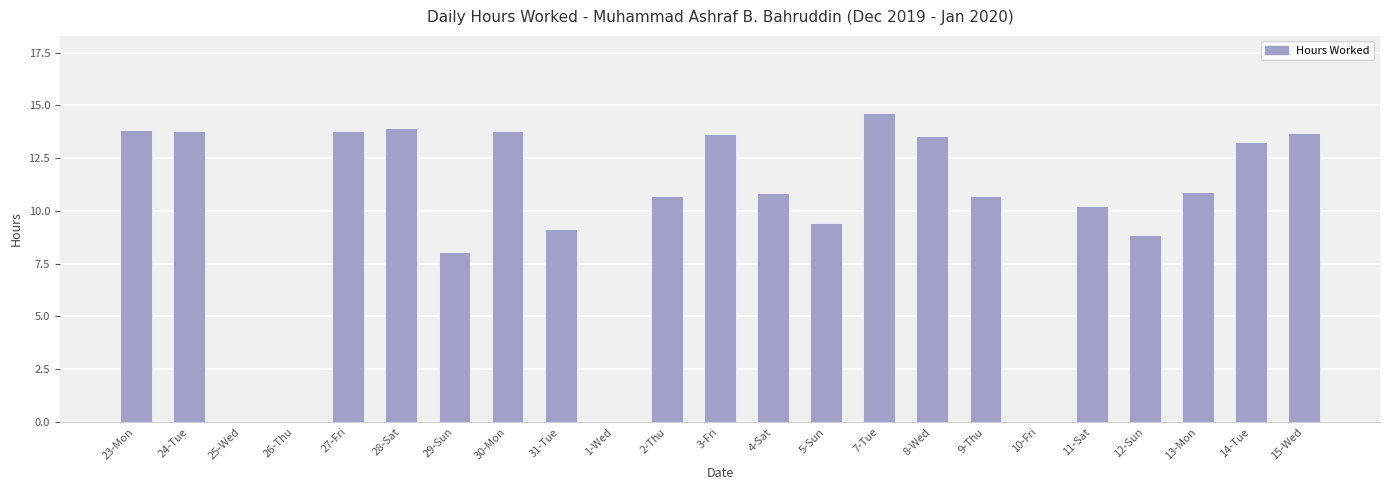

How many series are shown in this chart?

1